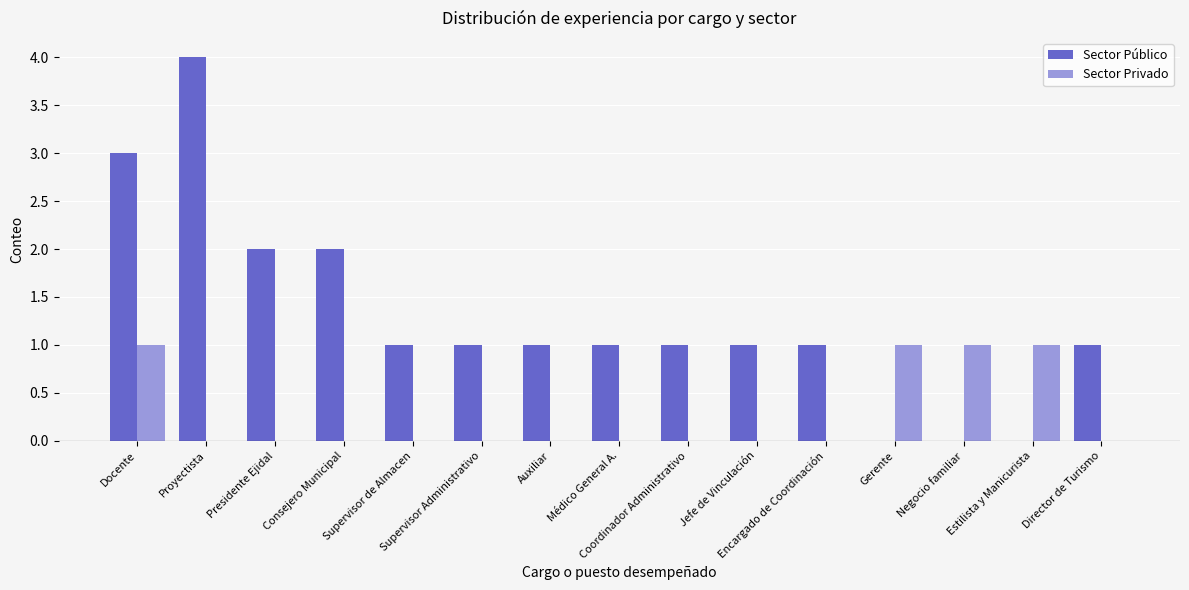

What is the greatest value displayed?

4